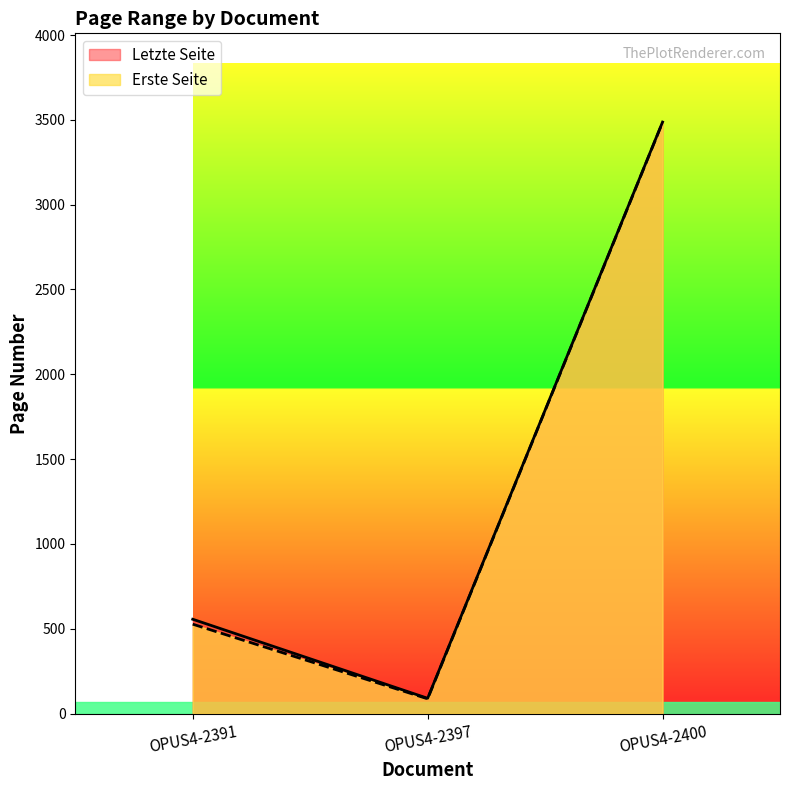

The Letzte Seite series shows 62 at OPUS4-2397. True or false?

False